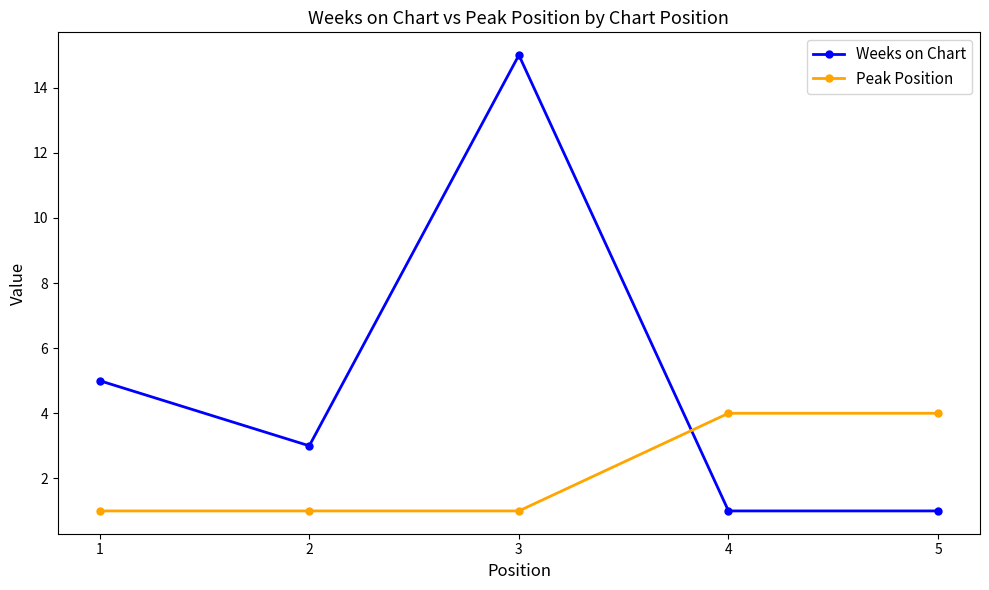

True or false: Peak Position and Weeks on Chart cross at least once.

True